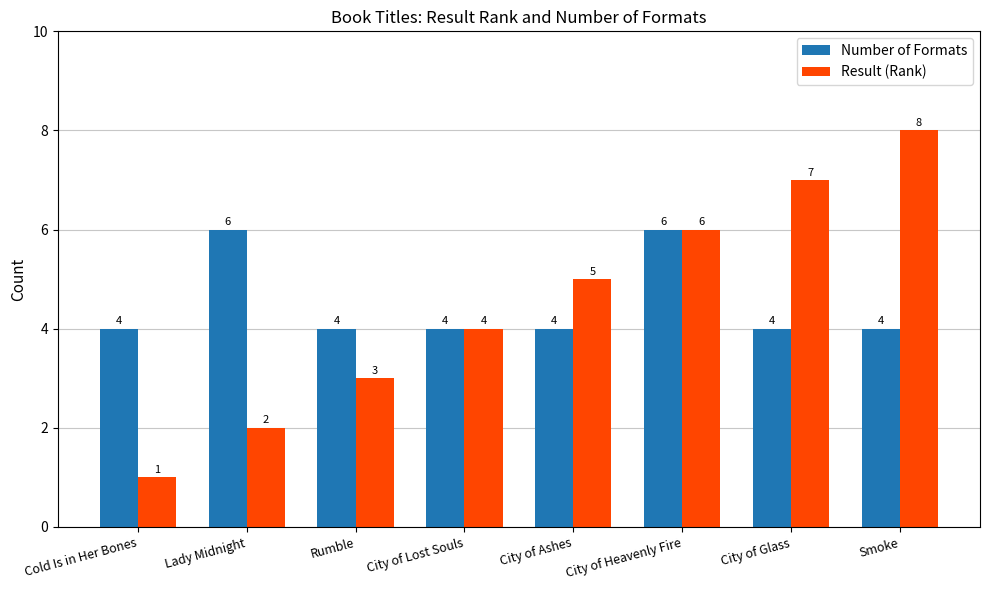

At City of Ashes, list the series in order from largest to smallest.

Result (Rank), Number of Formats